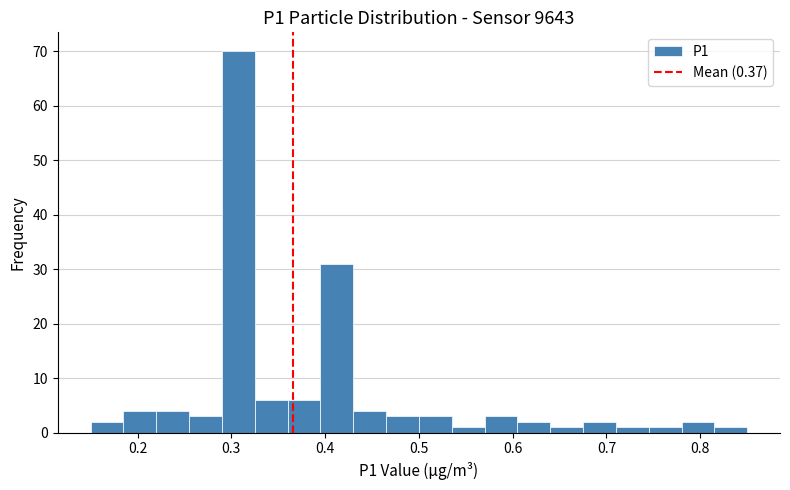

Read against the x-axis, roughly where is the centre of the tallest bar?

0.31